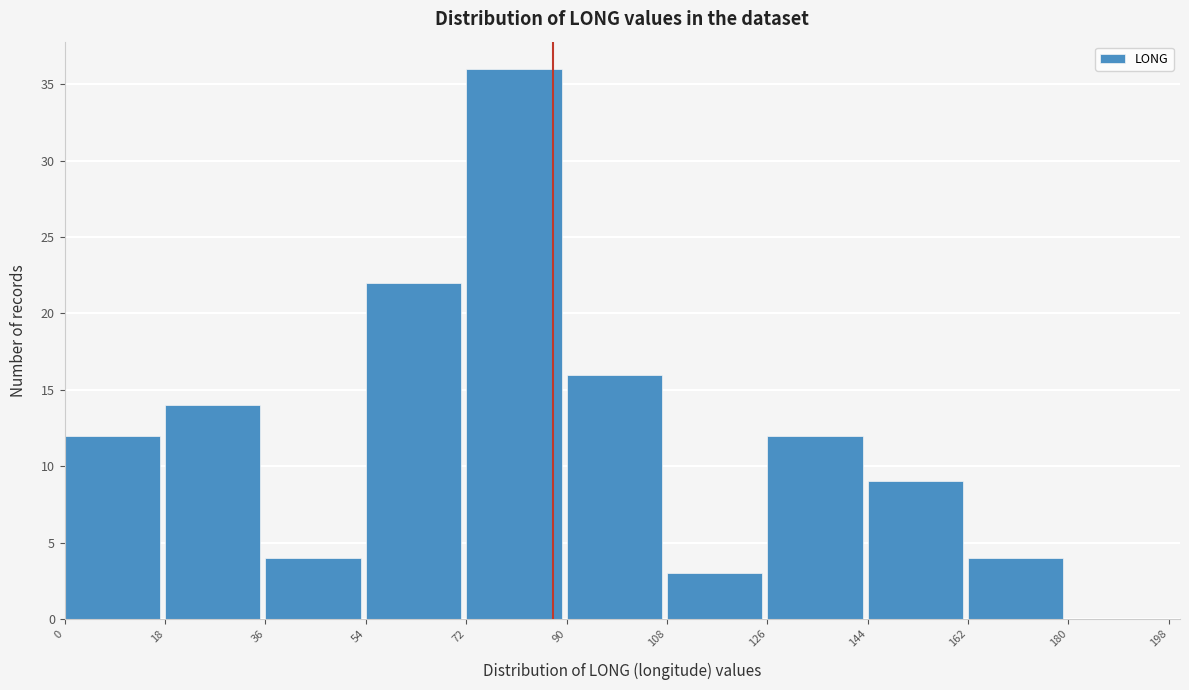

Reading left to right, list every bar in this chart as the range it spans on the x-axis followed by its height. The values are not printed on the chart, so give them approximately, as read against the axis.

0 to 18: 12
18 to 36: 14
36 to 54: 4
54 to 72: 22
72 to 90: 36
90 to 108: 16
108 to 126: 3
126 to 144: 12
144 to 162: 9
162 to 180: 4
180 to 198: 0